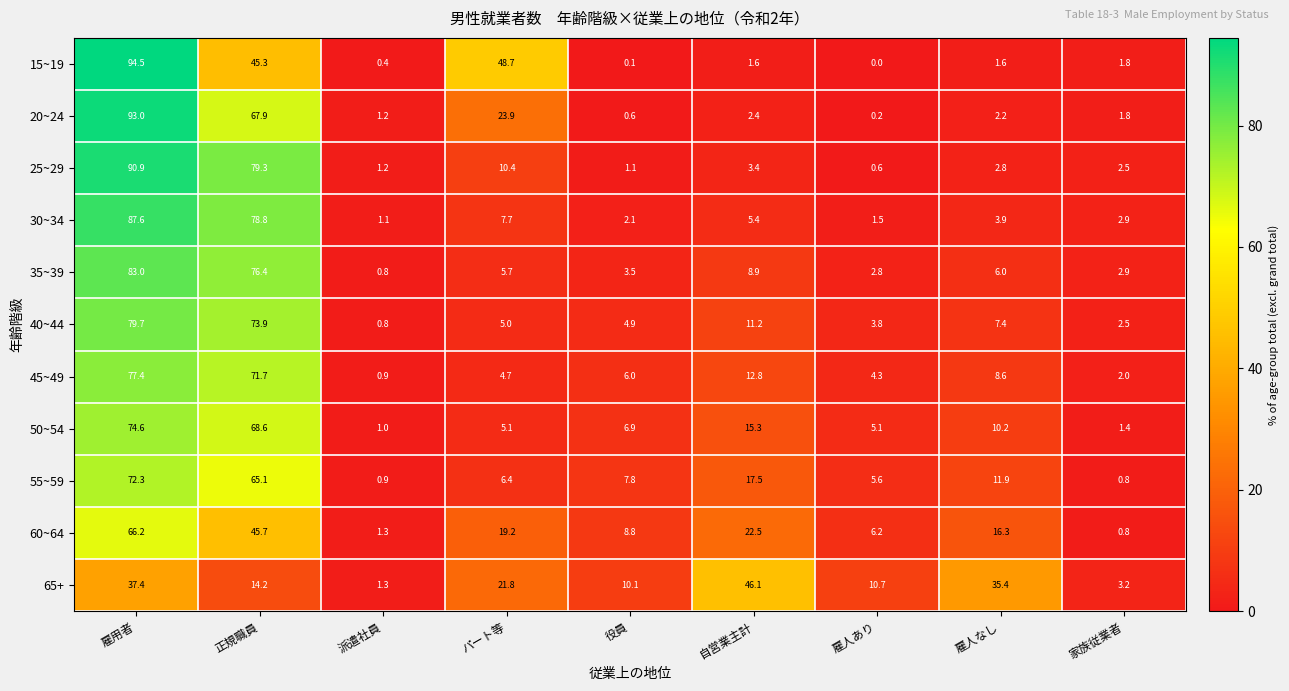

At which category does the chart reach its peak across all series?

雇用者